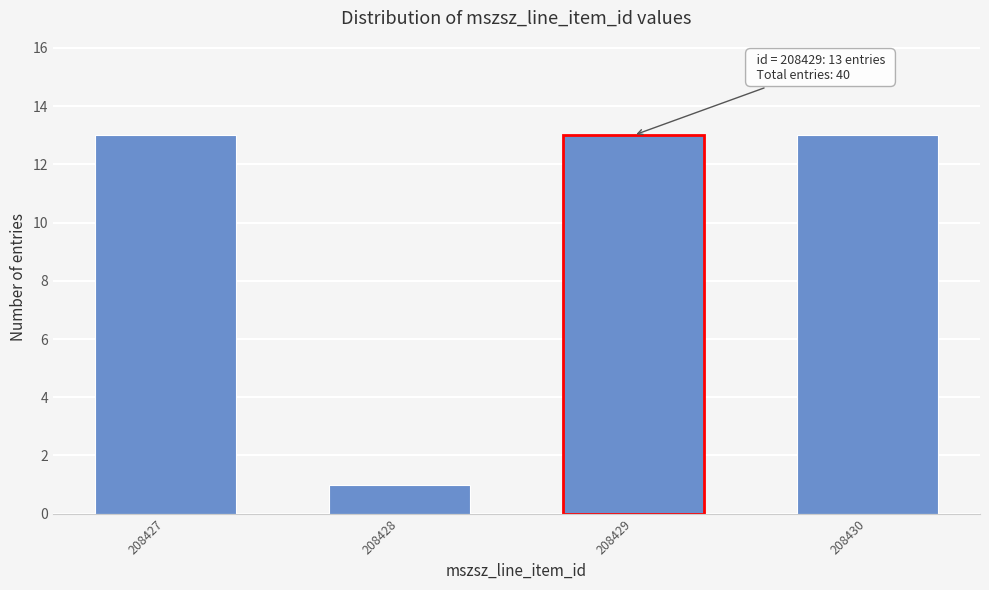

Reading left to right, extract all data points from this chart.

13	1	13	13